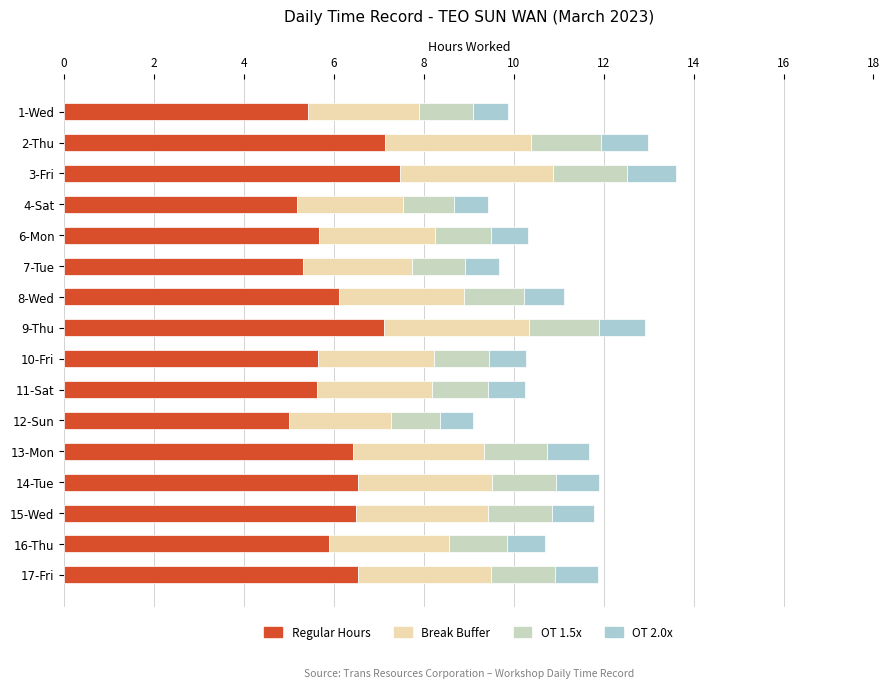

How many series are shown in this chart?

4